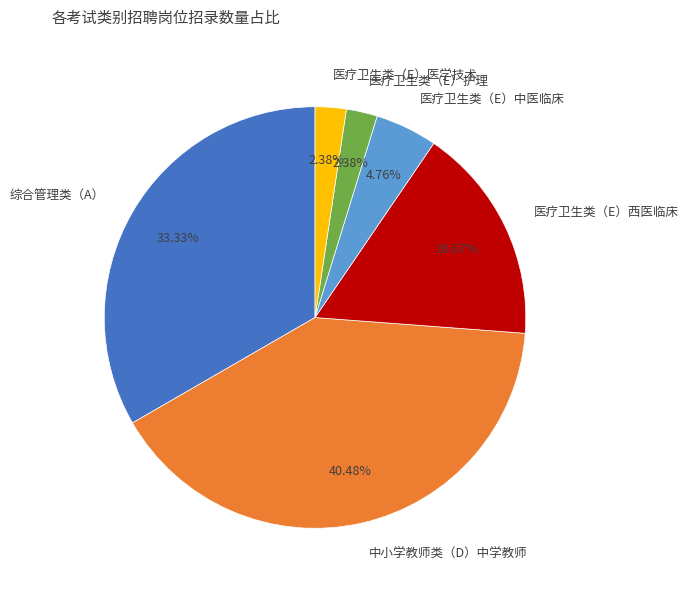

What is the ratio of the value at 综合管理类（A） to the value at 医疗卫生类（E）医学技术?

14.0